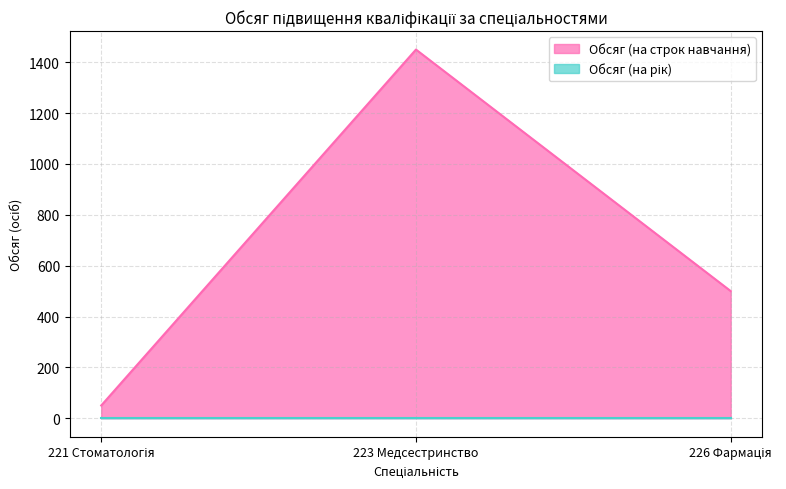

Count the values in the range 50 to 1450.

3